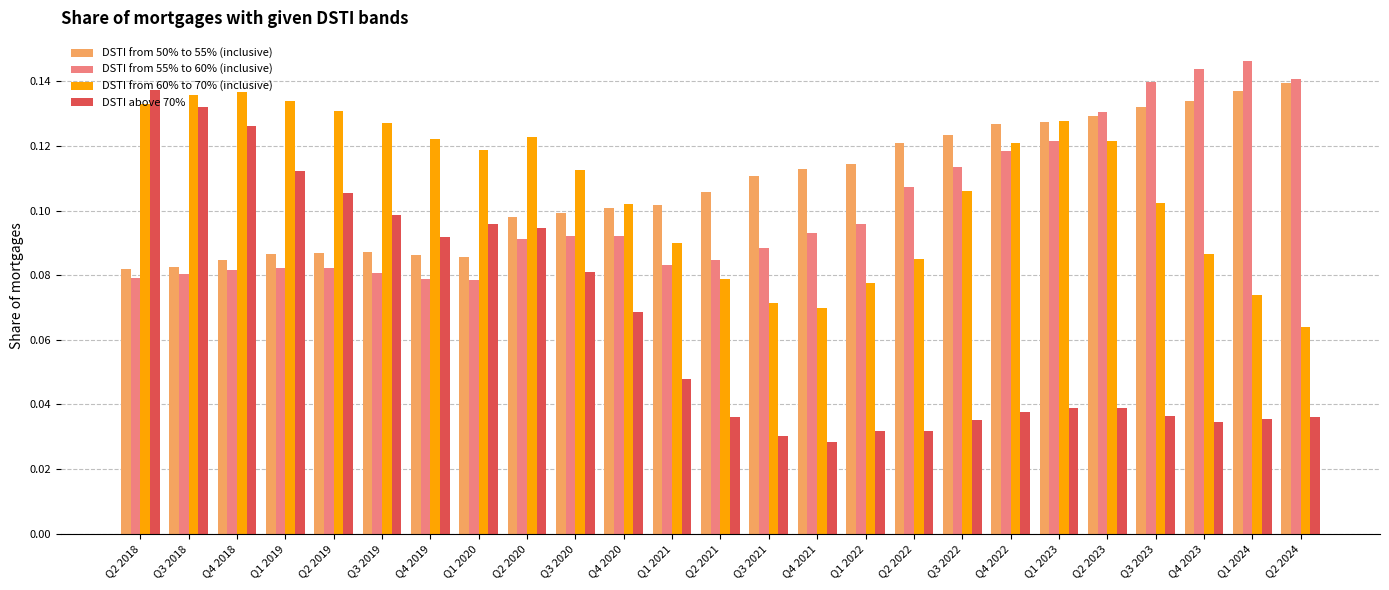

Which series has the widest spread of values?

DSTI above 70%